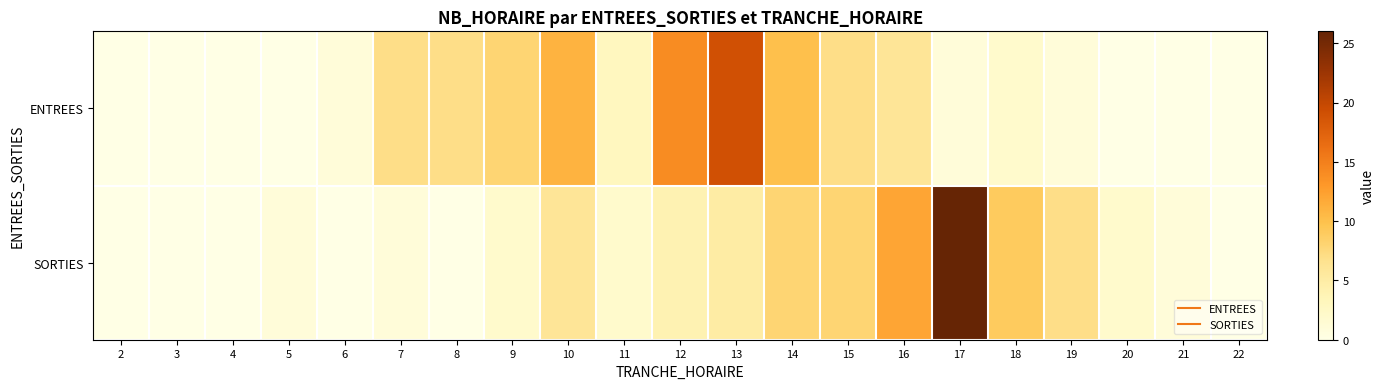

What is the maximum value shown in the chart?

26